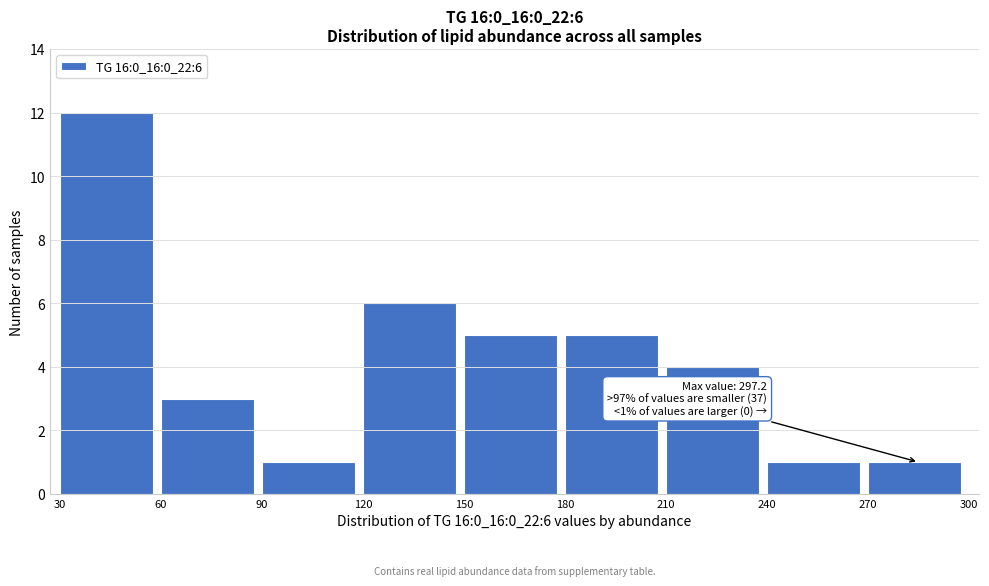

Over which range of the x-axis is the bar tallest?

30 to 60